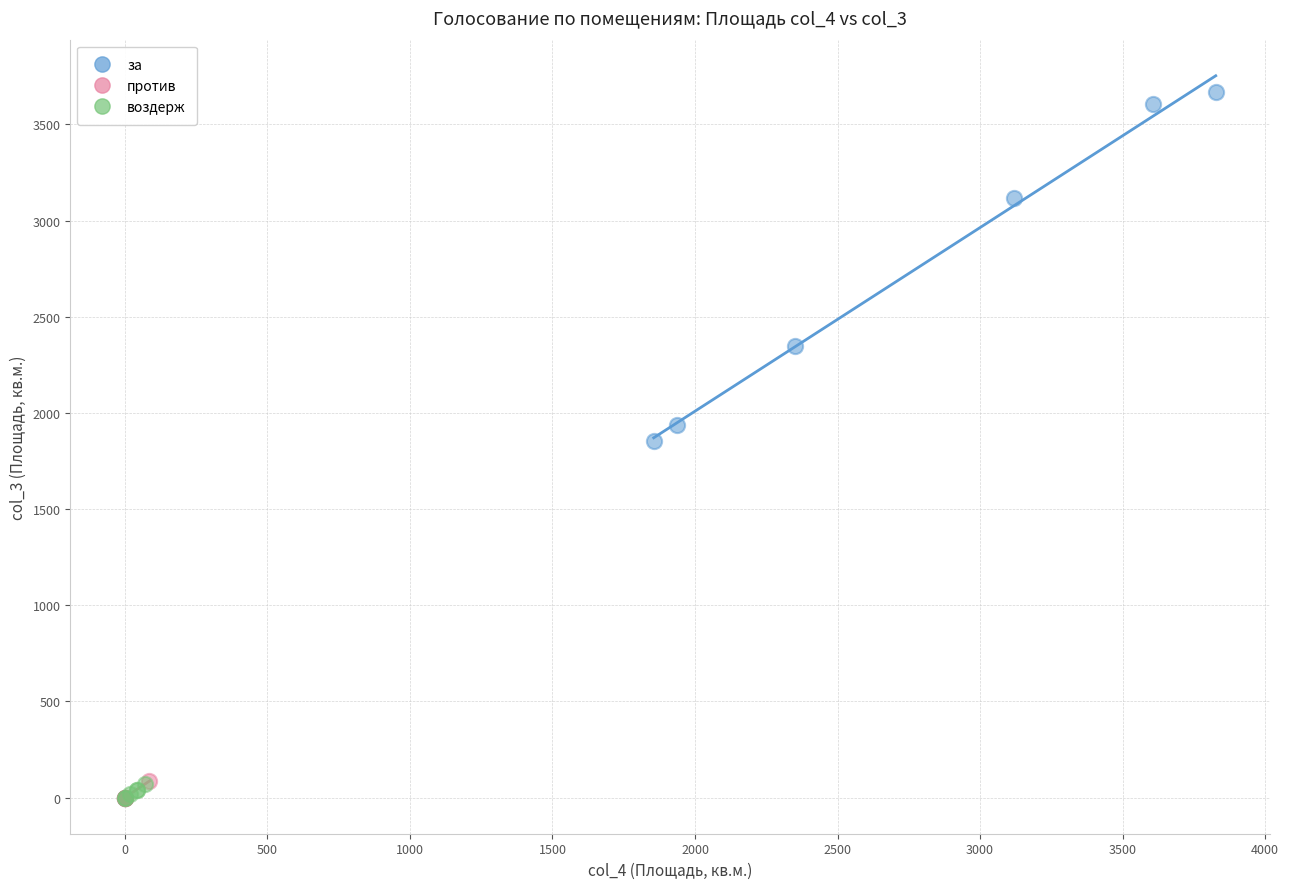

Which series contains the highest Y value?

за